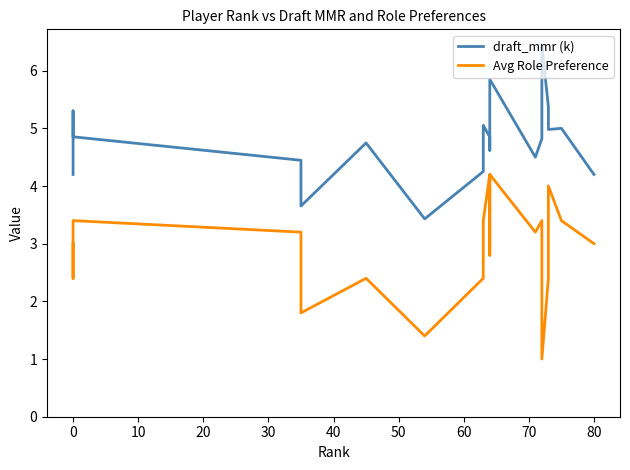

The Avg Role Preference series shows 5.7 at 80. True or false?

False